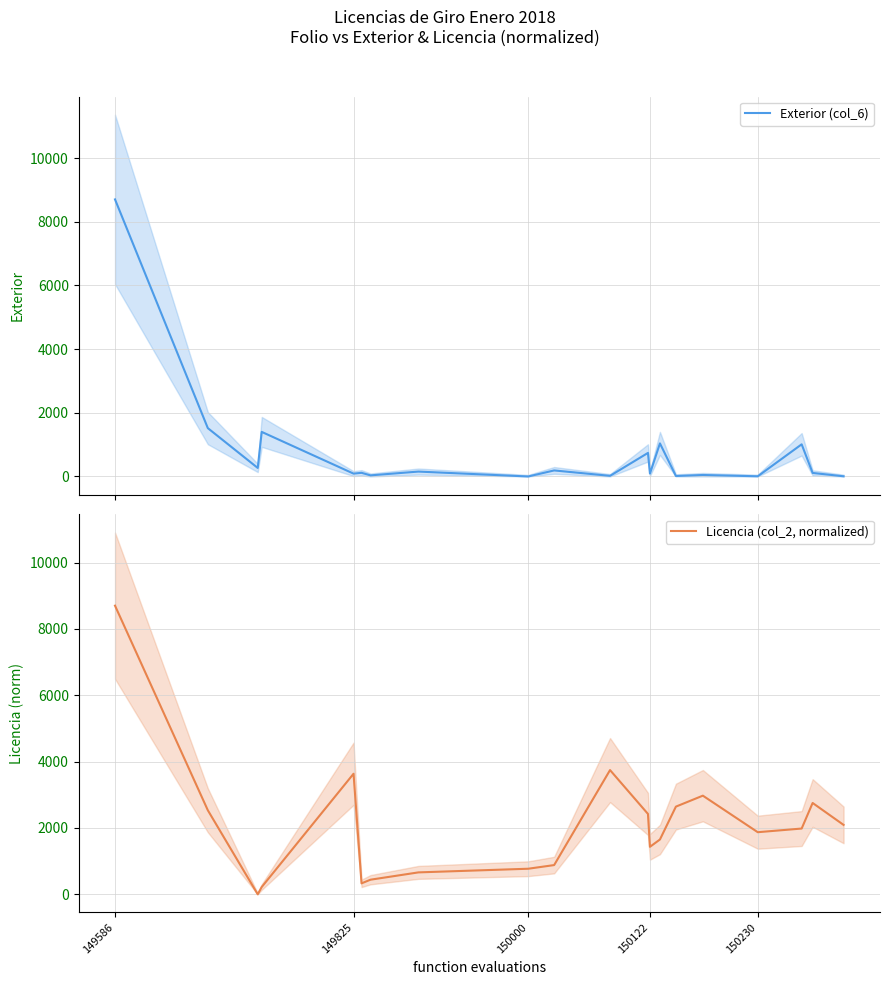

Reading right to left, extract all data points from this chart.

Exterior (col_6): 6.0	111.0	1010.0	6.0	47.0	15.0	1039.0	91.0	740.0	20.0	190.0	0.0	154.0	35.0	115.0	90.0	1400.0	268.0	1518.0	8701.0
Licencia (col_2, normalized): 2092.6	2753.5	1982.5	1872.4	2973.8	2643.3	1652.1	1431.8	2423.1	3744.7	881.1	771.0	660.8	440.6	330.4	3634.6	220.3	0.0	2533.2	8701.0